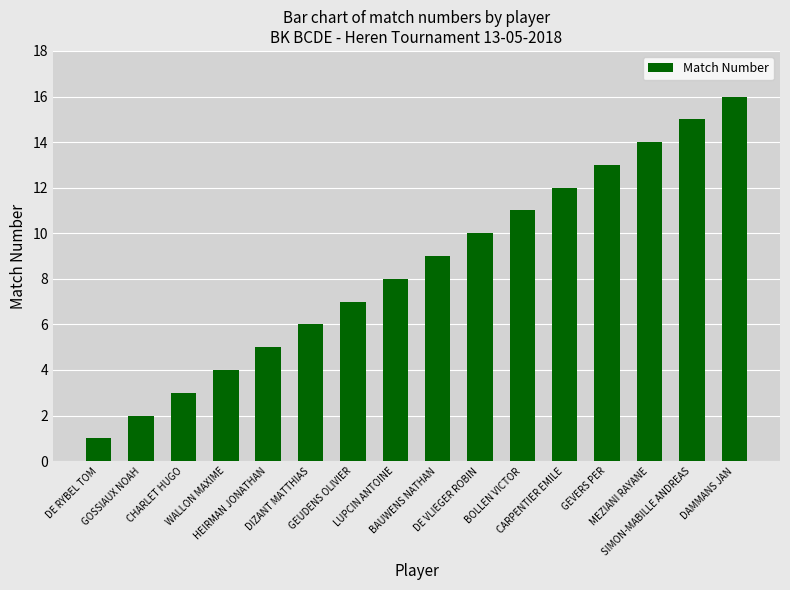

Which category has the lowest value across all series?

DE RYBEL TOM